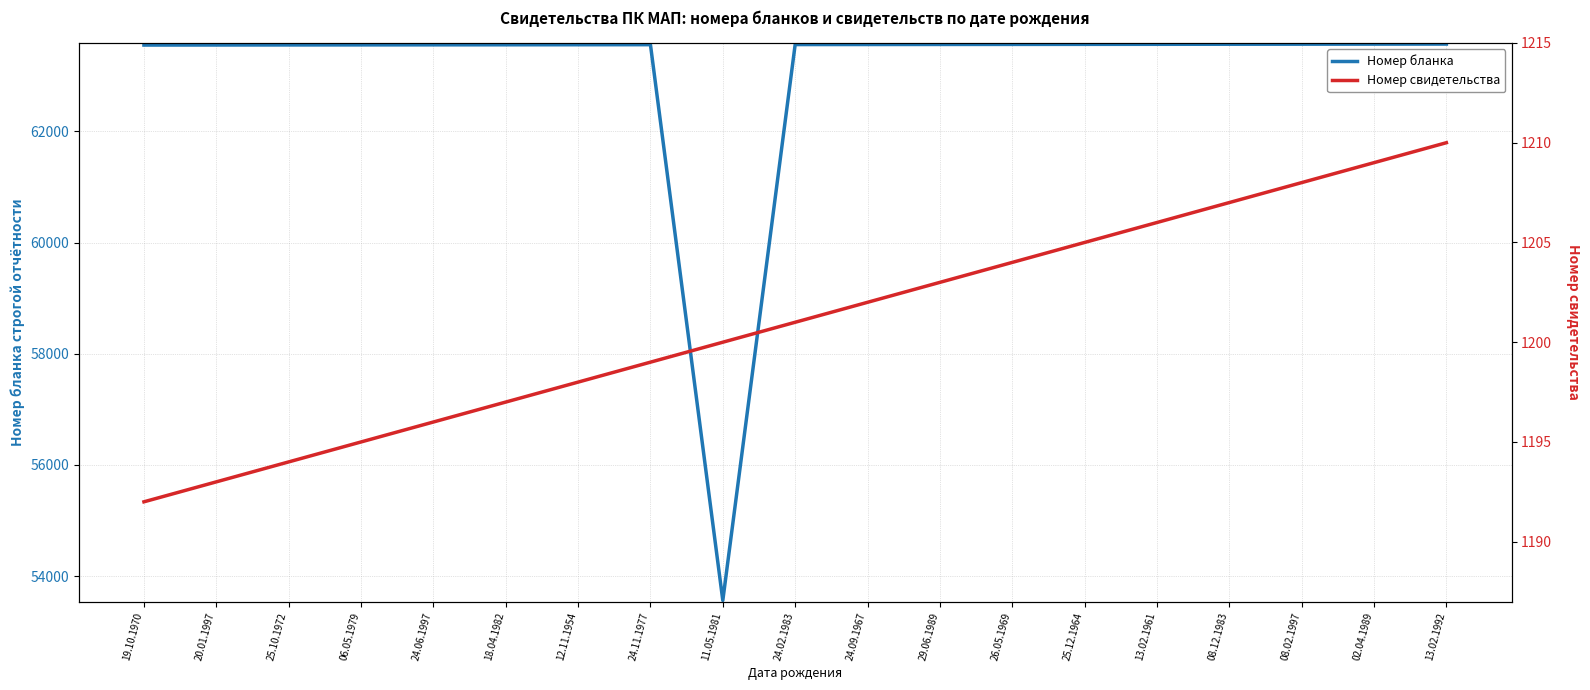

Does the chart display data point markers on the line(s)?

No